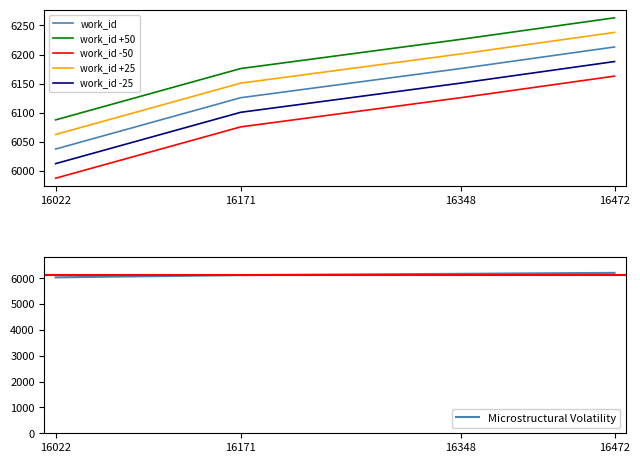

List the labels in order of Microstructural Volatility value, largest first.

16472, 16348, 16171, 16022